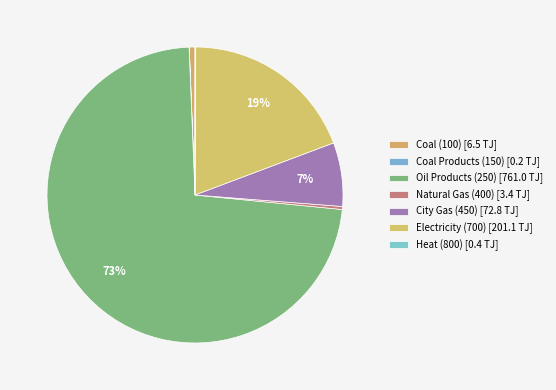

To the nearest percent, what is the difference between the Coal (100) and Heat (800) slice percentages?

1%